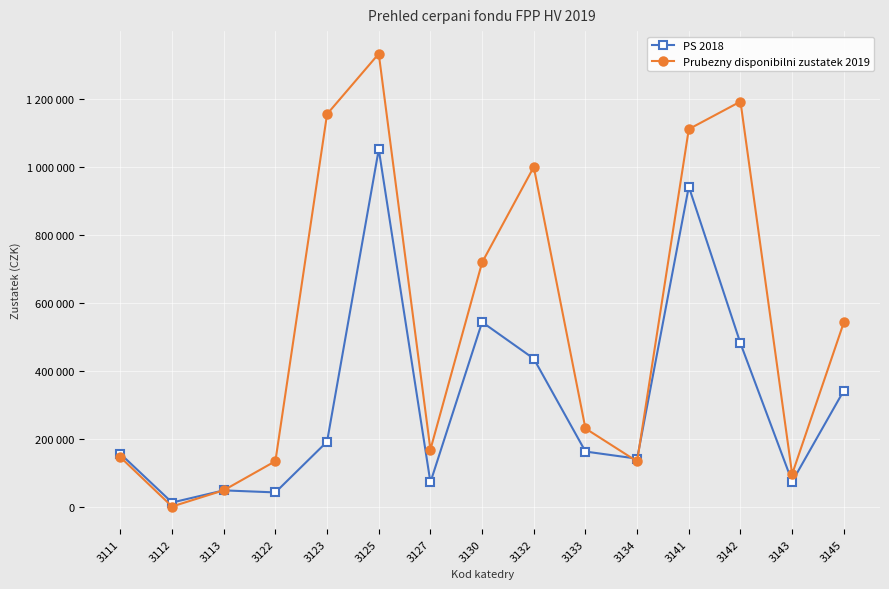

How many interior local valleys does the PS 2018 series have?

5